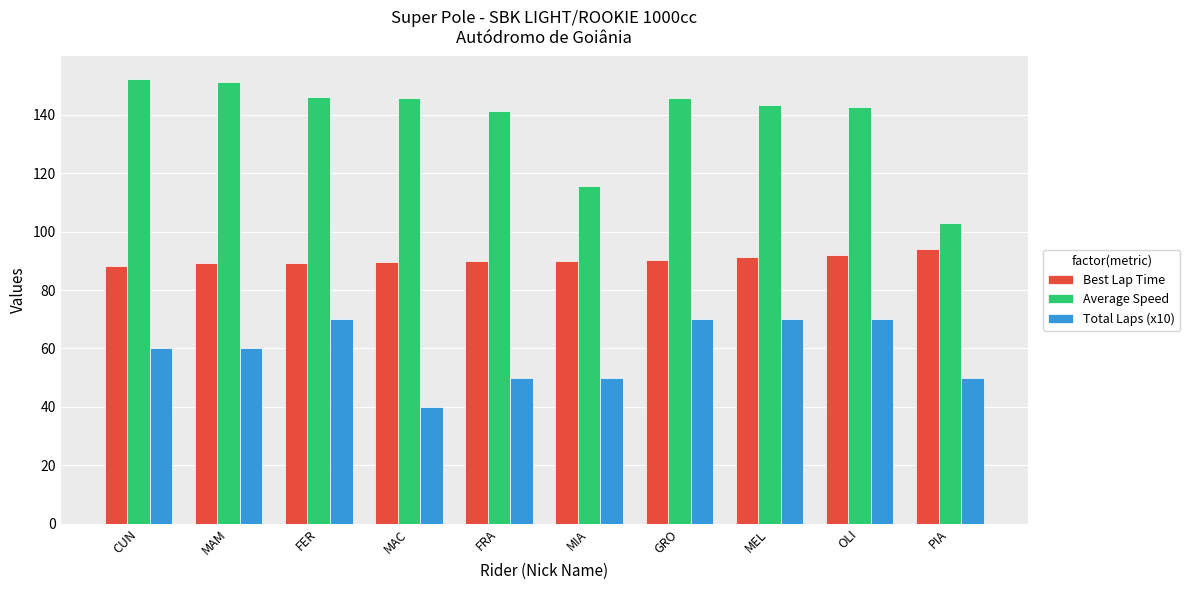

Is the value of Best Lap Time at FRA greater than the value of Average Speed at MAC?

No